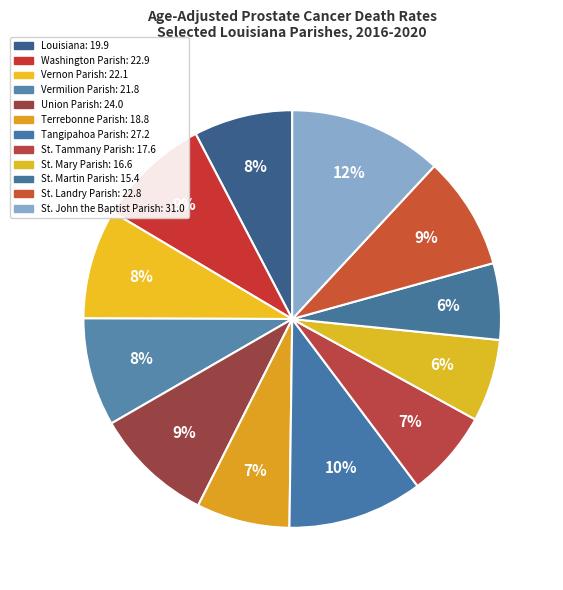

Is there any slice that represents more than half of the pie?

No